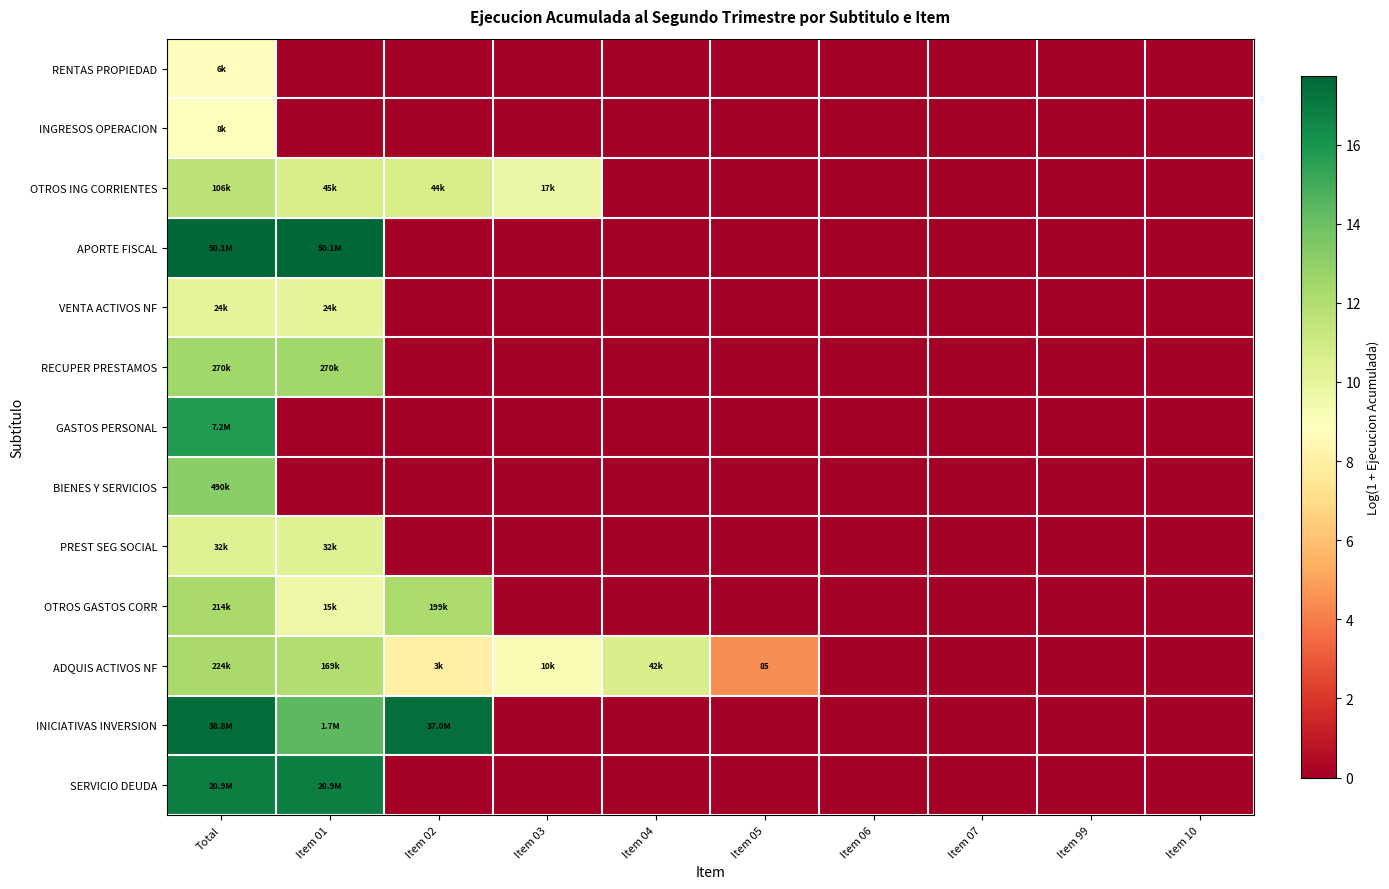

Which series has the largest total across all categories?

ADQUIS ACTIVOS NF